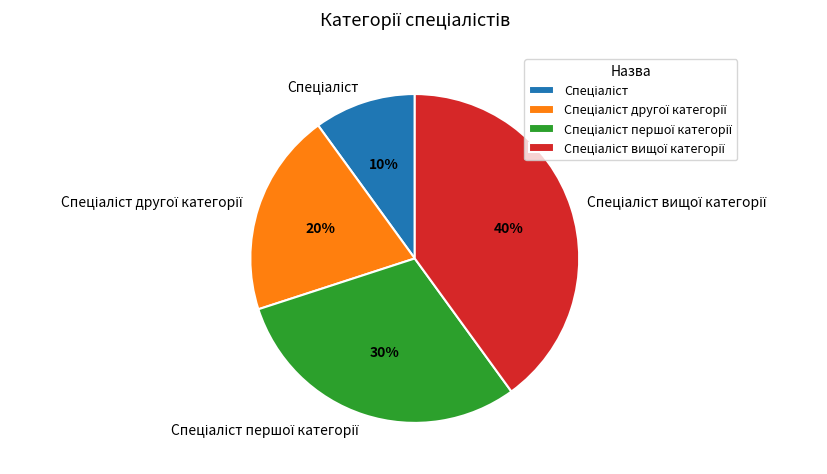

Is there a majority slice in this chart?

No